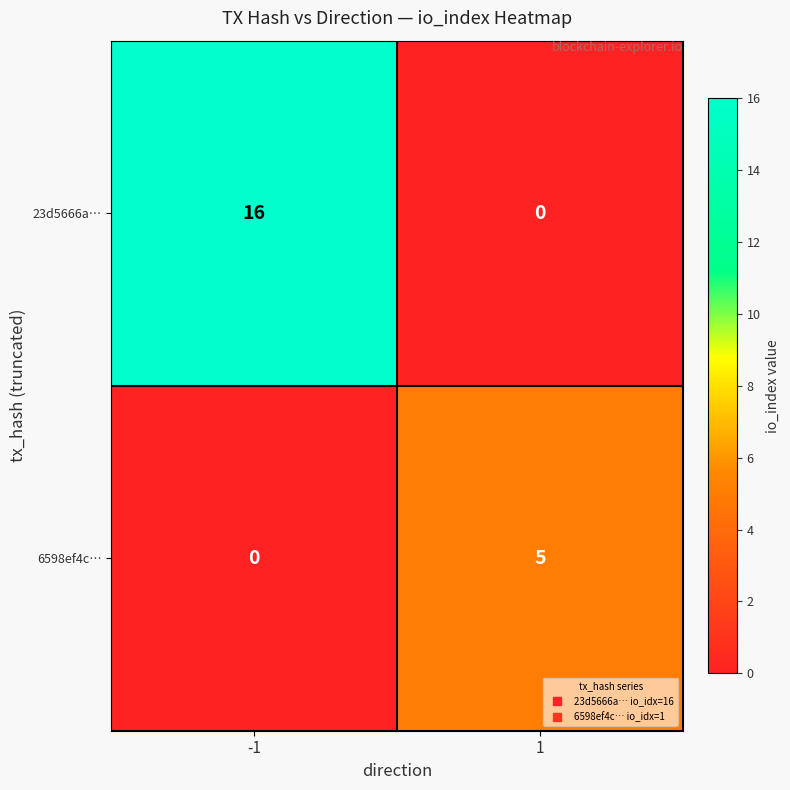

What is the maximum value for 23d5666a…?

16